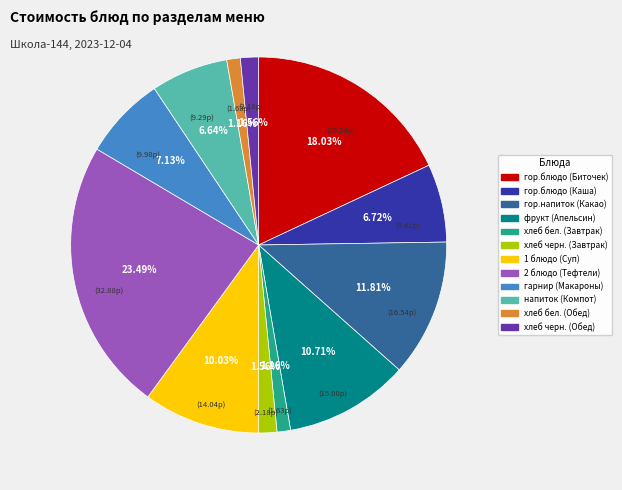

Do хлеб бел. (Завтрак) and 2 блюдо (Тефтели) together represent more than half of the pie?

No